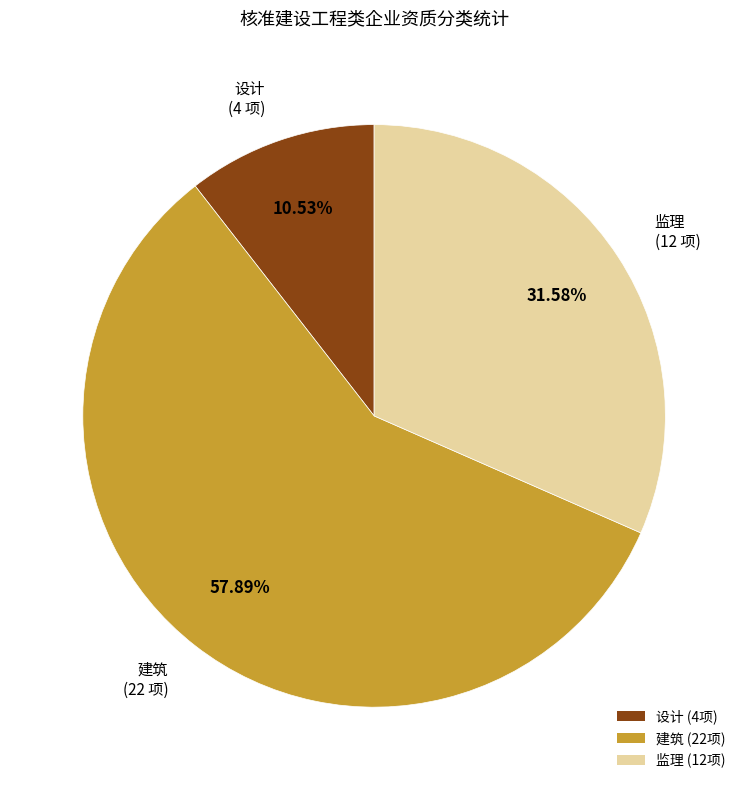

Between 建筑 and 设计, which is larger?

建筑